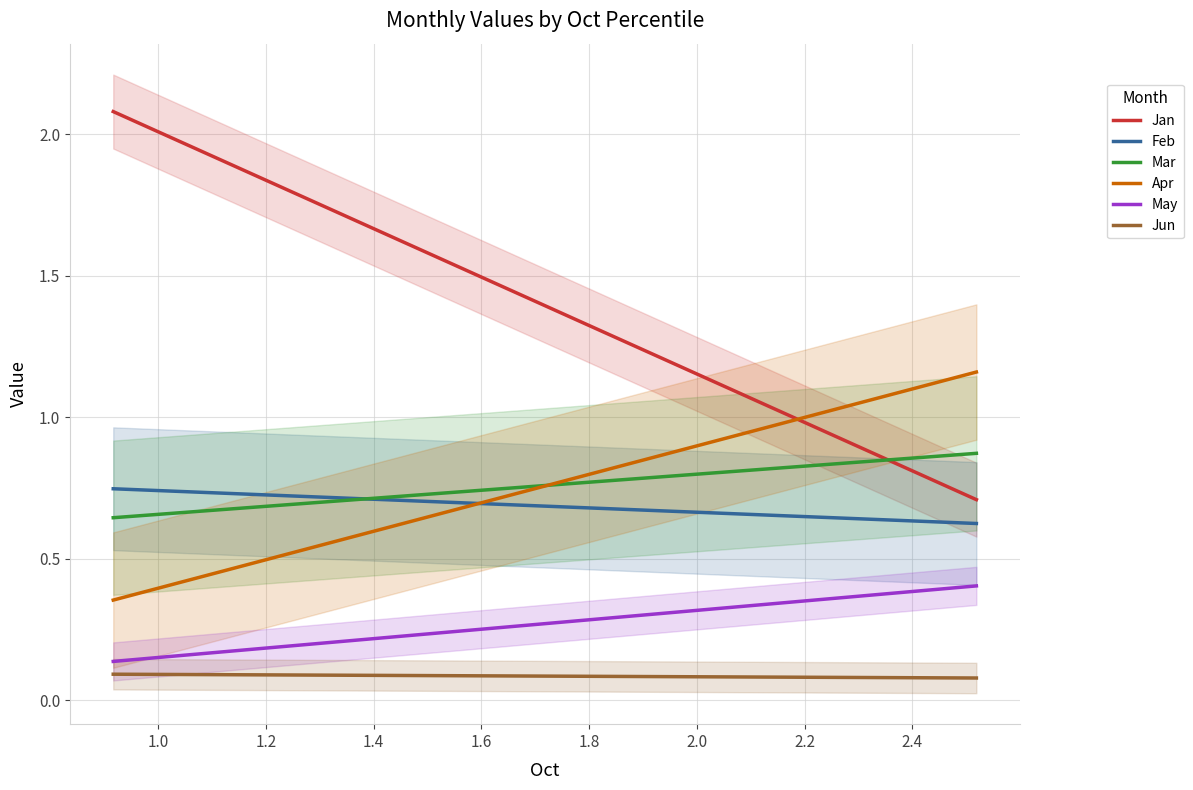

How many times do Mar and Feb cross each other?

1